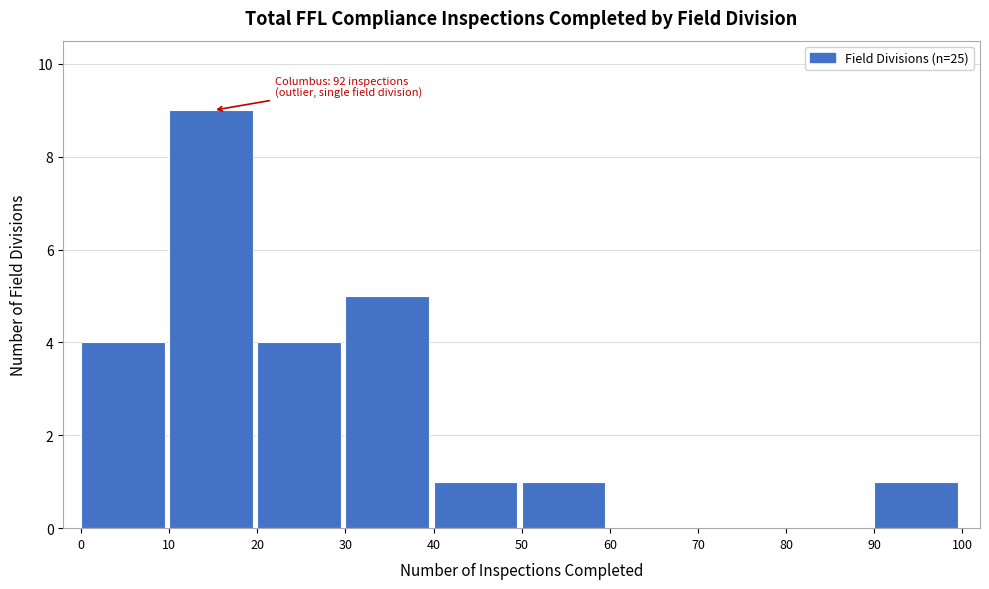

Which range on the x-axis has the tallest bar?

10 to 20